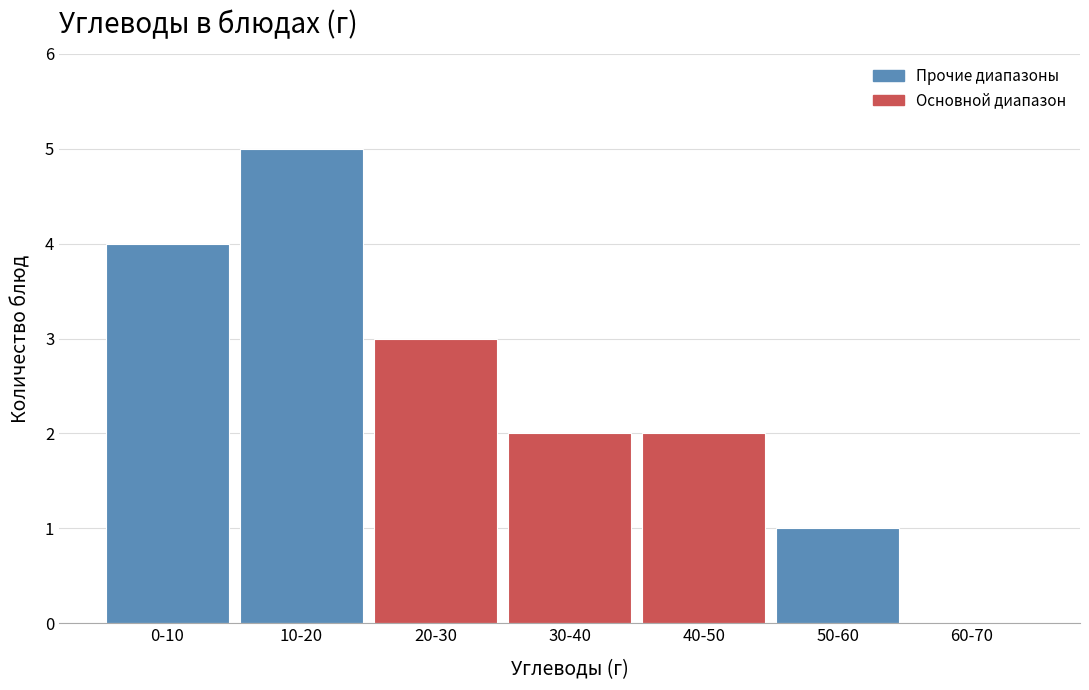

Reading left to right, list all the values displayed in this chart.

0-10=4	10-20=5	20-30=3	30-40=2	40-50=2	50-60=1	60-70=0